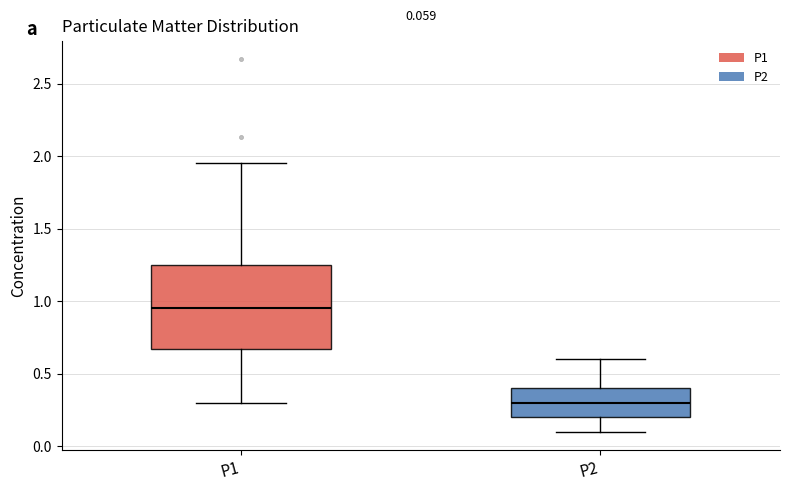

Which box is the tallest, from its lower edge to its upper edge?

P1